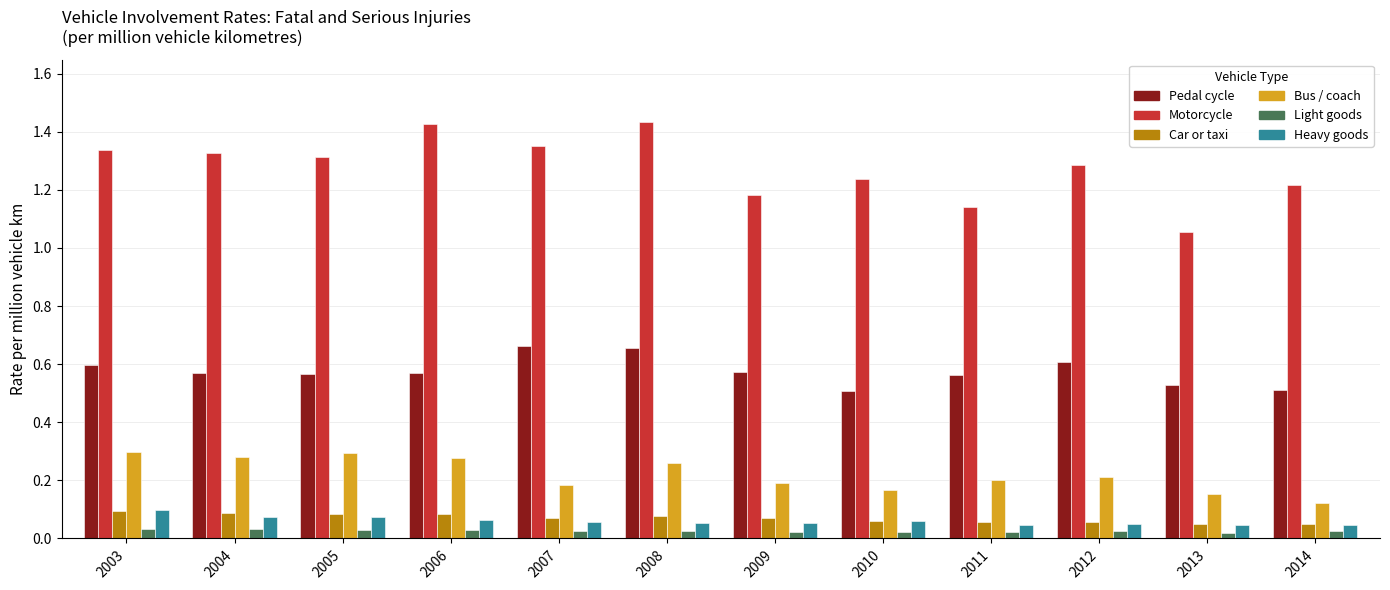

The Motorcycle series shows 1.2 at 2010. True or false?

True